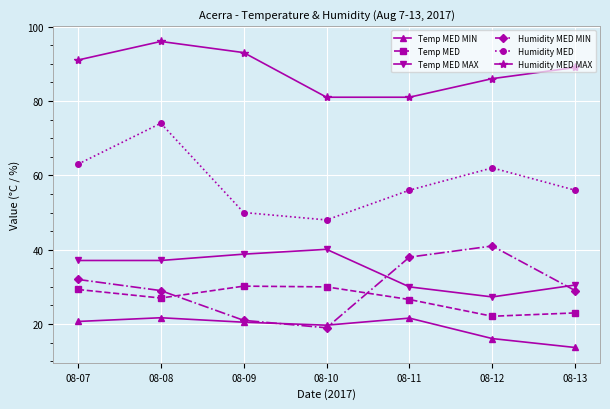

What is the value of the Humidity MED MIN point at the 2nd from the left?

29.0